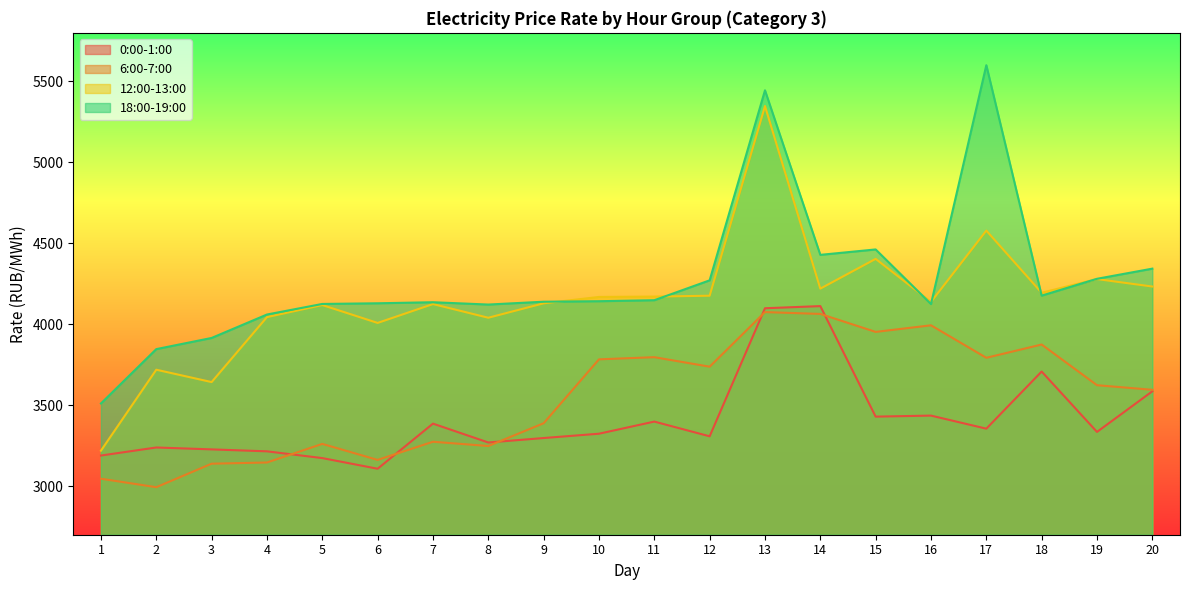

True or false: 18:00-19:00 has a value of 4121.7 at 8.

True